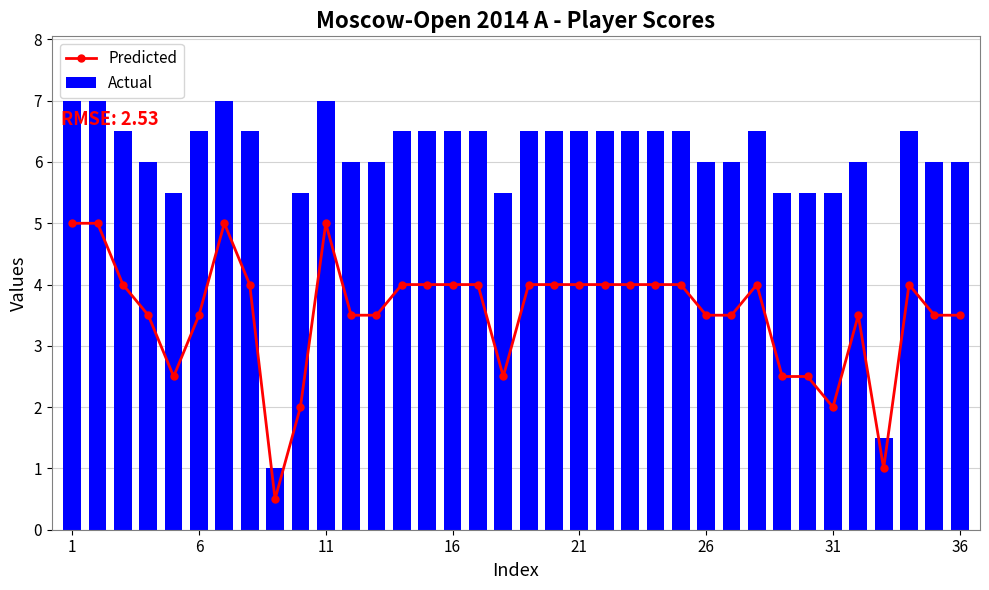

What value does the Actual series have at 23?

6.5